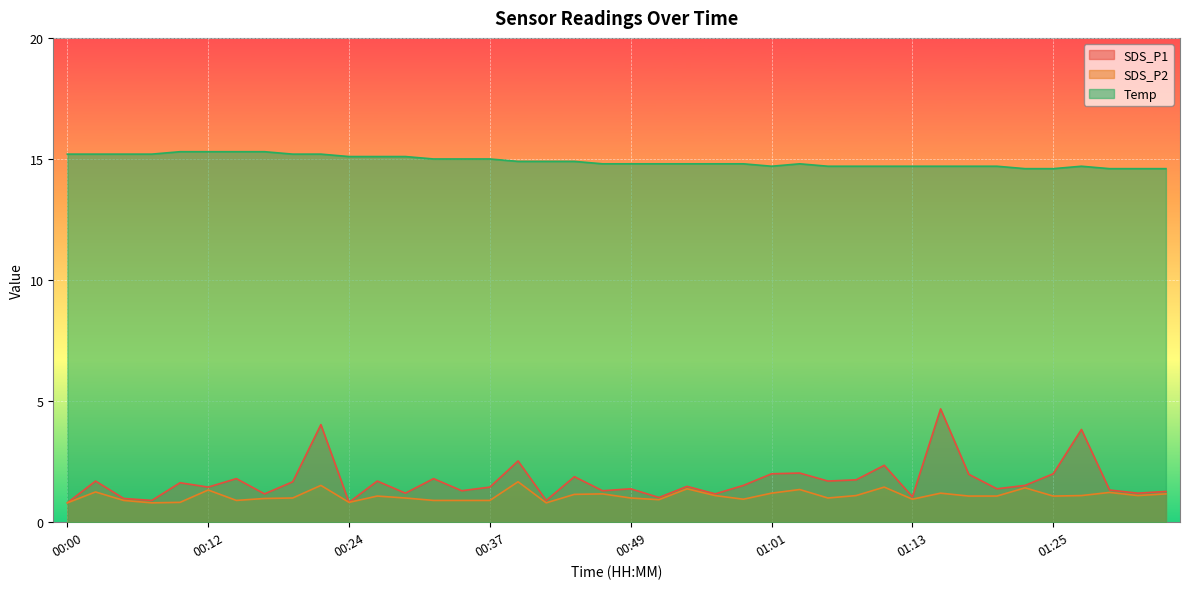

True or false: SDS_P2 and SDS_P1 intersect in this chart.

False